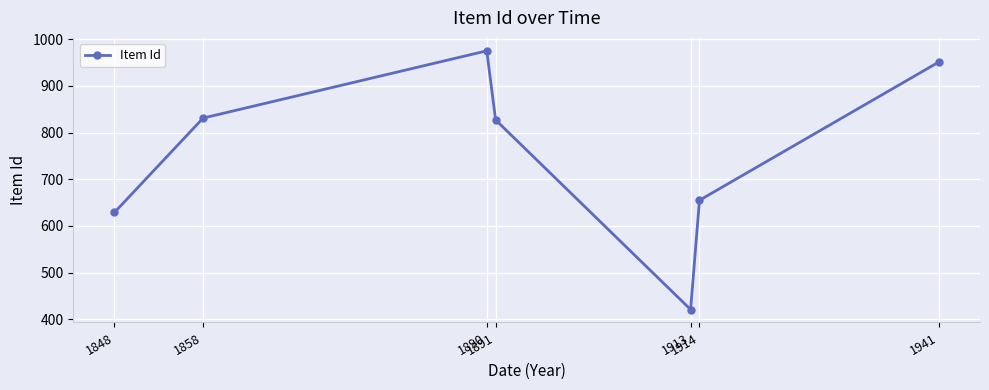

What is the value of the 1st point from the left?

629